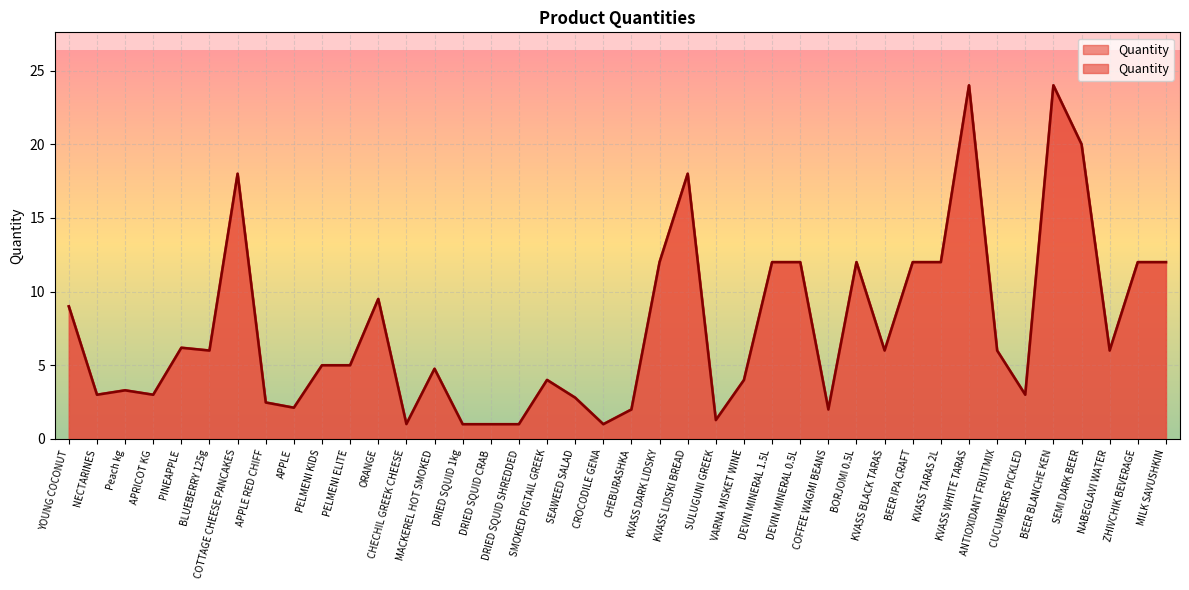

What is the sum of all values?

301.4